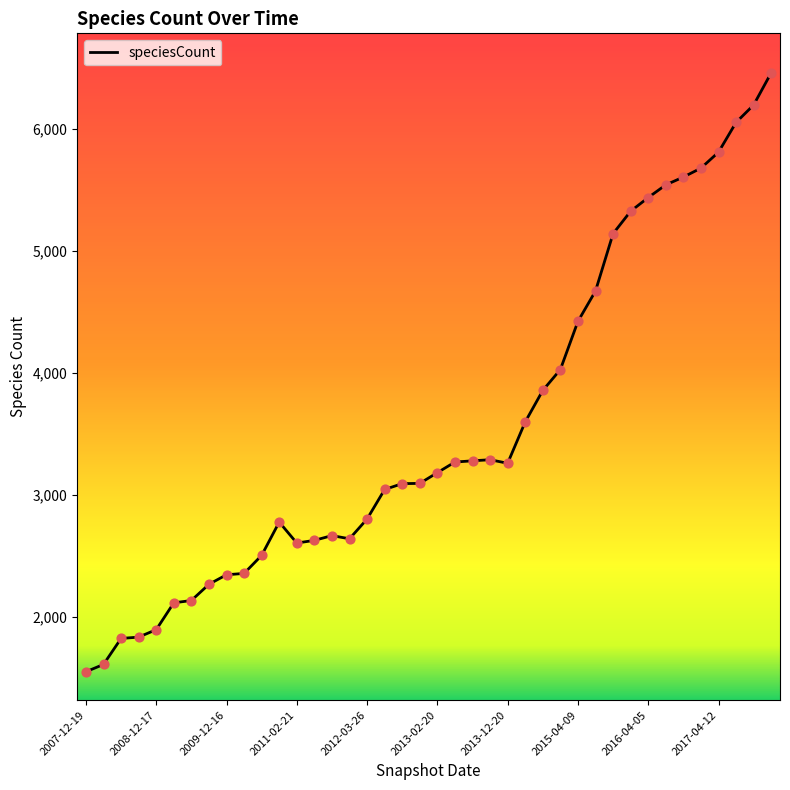

What is the minimum value shown in the chart?

1553